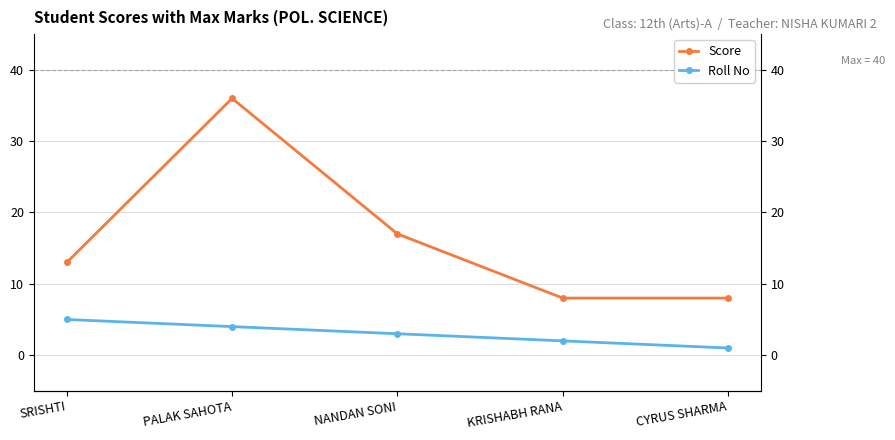

Where is the first local maximum for Score?

PALAK SAHOTA